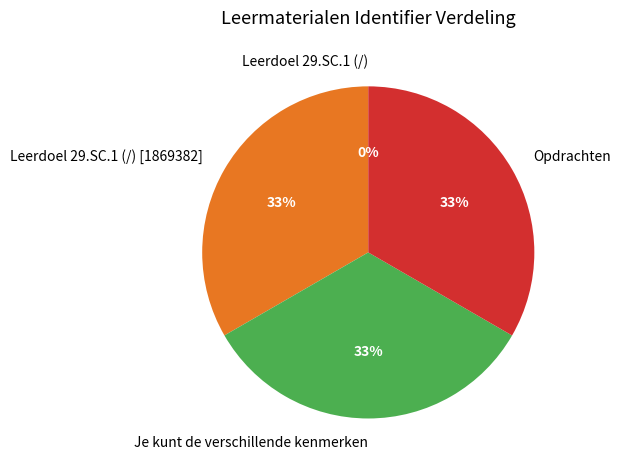

Is it true that Opdrachten is 19% of the pie?

False